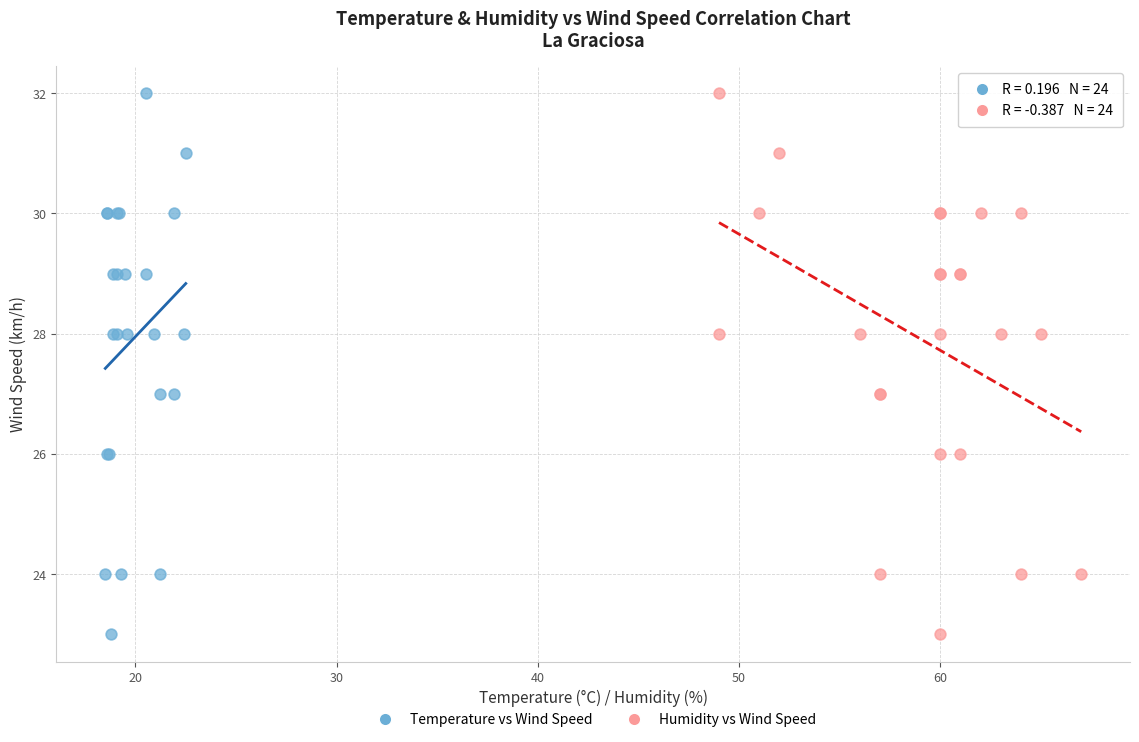

What are all the series names shown in the legend?

Temperature vs Wind Speed, Humidity vs Wind Speed